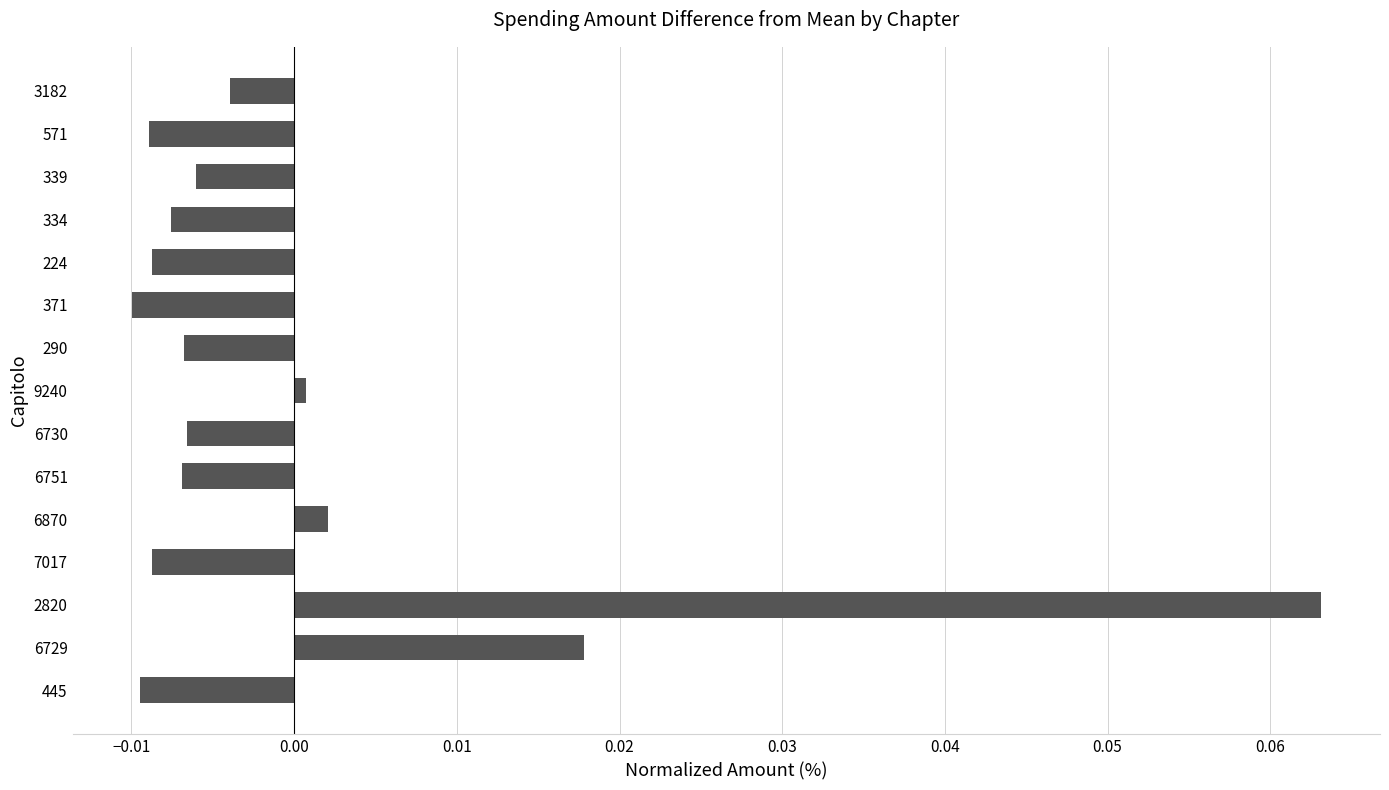

The chart shows a value of -0.0 at 3182. True or false?

True